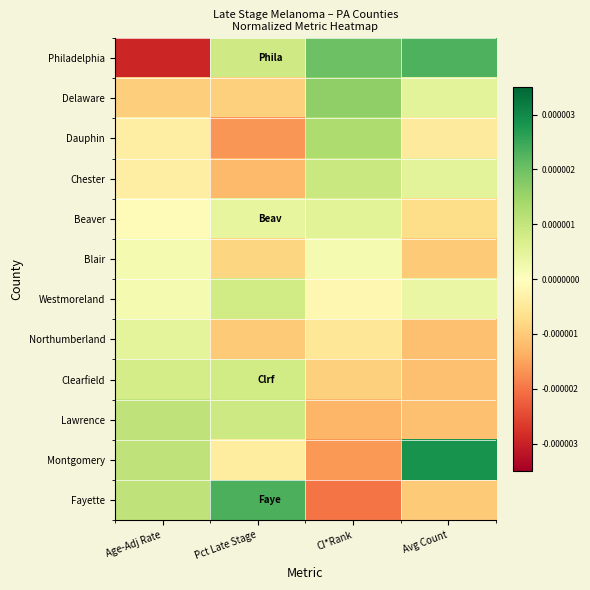

Reading right to left, what are all the values shown in this chart?

Philadelphia: Avg Count=0.0	CI*Rank=0.0	Pct Late Stage=0.0	Age-Adj Rate=-0.0
Delaware: Avg Count=0.0	CI*Rank=0.0	Pct Late Stage=-0.0	Age-Adj Rate=-0.0
Dauphin: Avg Count=-0.0	CI*Rank=0.0	Pct Late Stage=-0.0	Age-Adj Rate=-0.0
Chester: Avg Count=0.0	CI*Rank=0.0	Pct Late Stage=-0.0	Age-Adj Rate=-0.0
Beaver: Avg Count=-0.0	CI*Rank=0.0	Pct Late Stage=0.0	Age-Adj Rate=-0.0
Blair: Avg Count=-0.0	CI*Rank=0.0	Pct Late Stage=-0.0	Age-Adj Rate=0.0
Westmoreland: Avg Count=0.0	CI*Rank=-0.0	Pct Late Stage=0.0	Age-Adj Rate=0.0
Northumberland: Avg Count=-0.0	CI*Rank=-0.0	Pct Late Stage=-0.0	Age-Adj Rate=0.0
Clearfield: Avg Count=-0.0	CI*Rank=-0.0	Pct Late Stage=0.0	Age-Adj Rate=0.0
Lawrence: Avg Count=-0.0	CI*Rank=-0.0	Pct Late Stage=0.0	Age-Adj Rate=0.0
Montgomery: Avg Count=0.0	CI*Rank=-0.0	Pct Late Stage=-0.0	Age-Adj Rate=0.0
Fayette: Avg Count=-0.0	CI*Rank=-0.0	Pct Late Stage=0.0	Age-Adj Rate=0.0